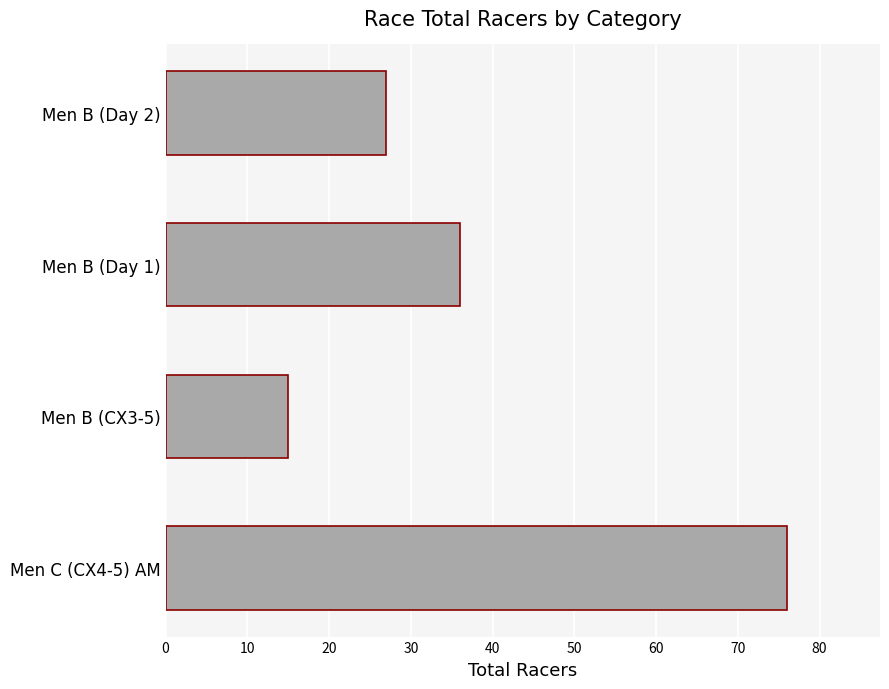

What is the sum of all values?

154